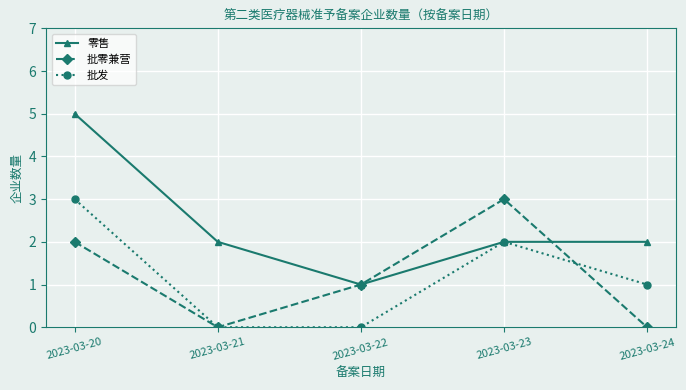

True or false: 批发 has a value of 1 at 2023-03-20.

False